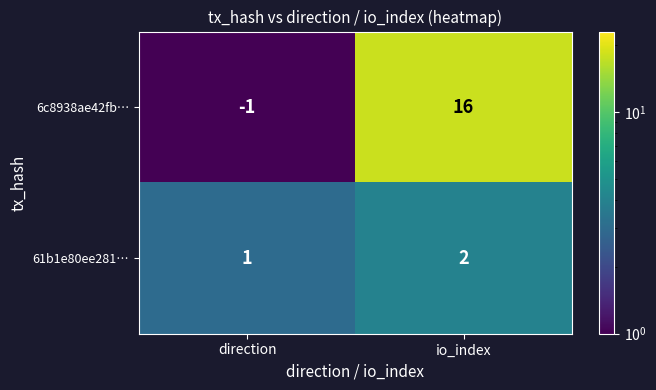

Which series changed the most between direction and io_index?

6c8938ae42fb…